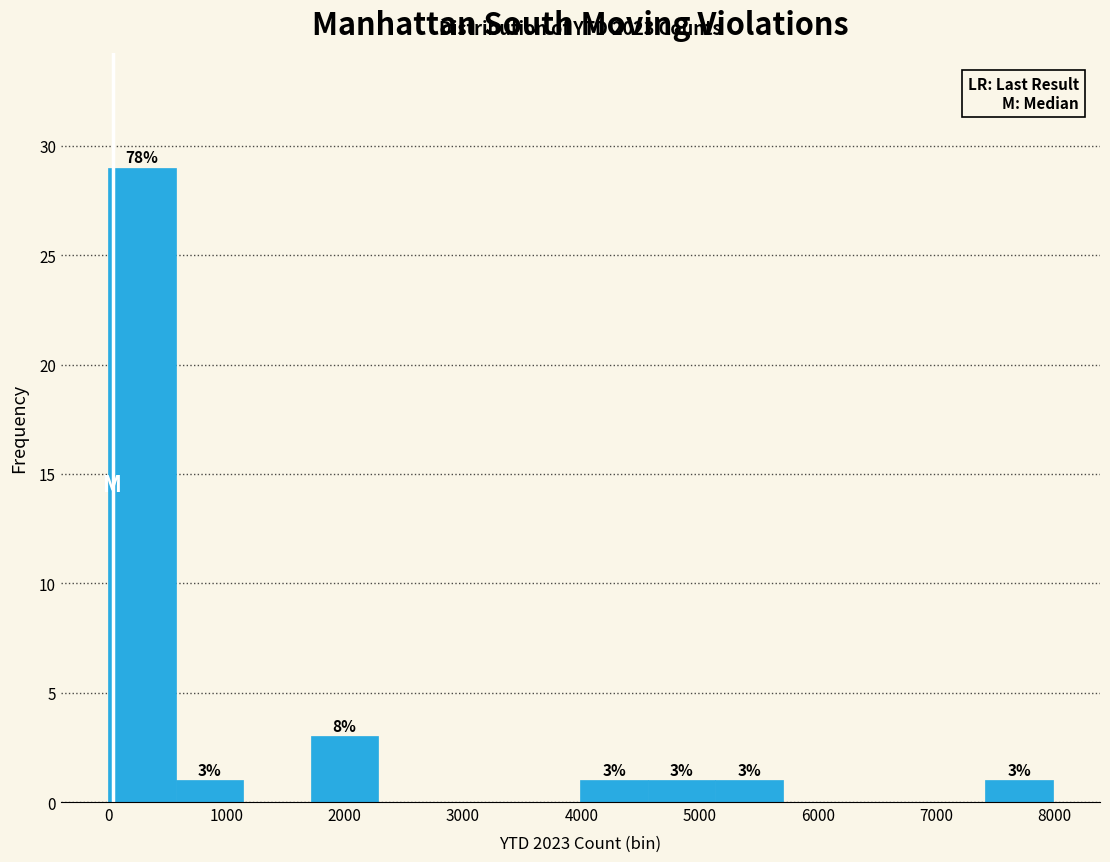

Which range on the x-axis has the tallest bar?

0 to 600